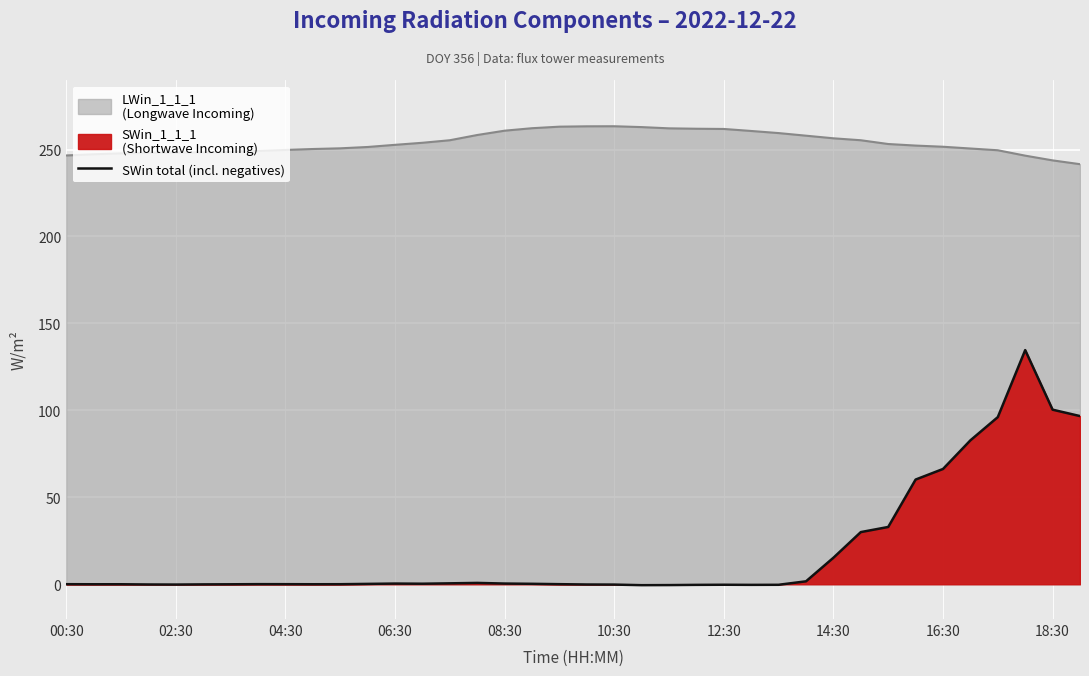

Is it true that the value at 14:30 is 15.2?

True